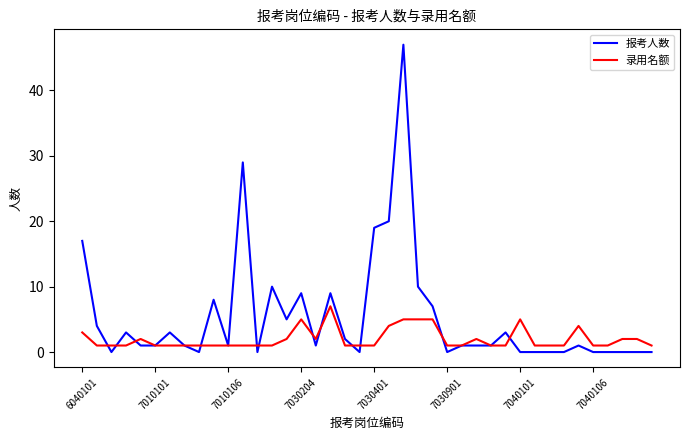

Which series has the largest range (max minus min)?

报考人数